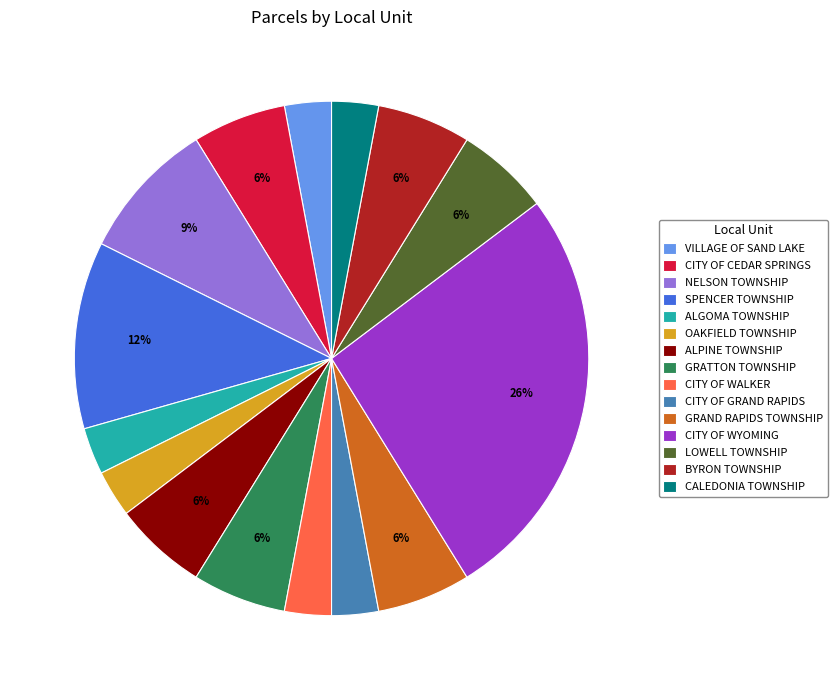

To the nearest percent, what percentage of the pie is ALGOMA TOWNSHIP?

3%